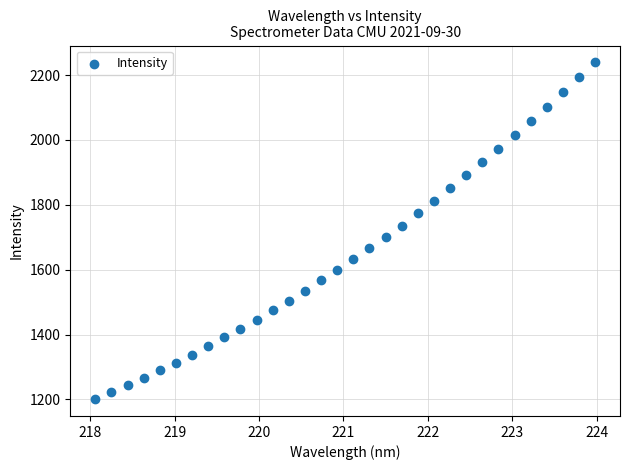

What is the range of Y values (max minus min)?

1038.2